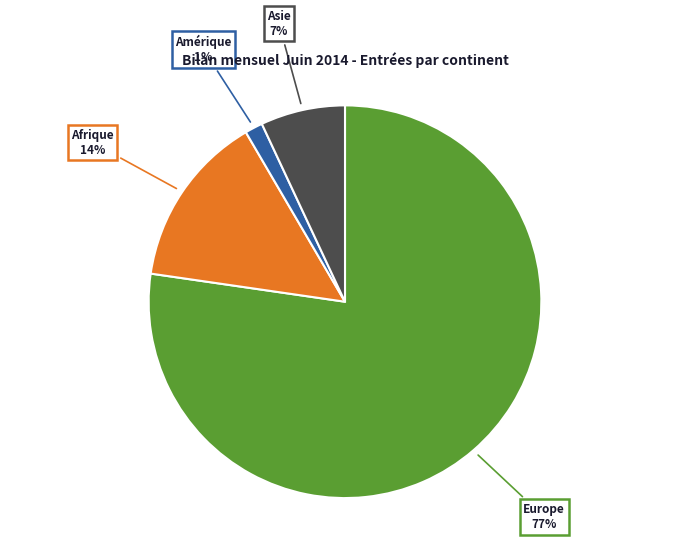

Which has a higher value, Europe or Asie?

Europe